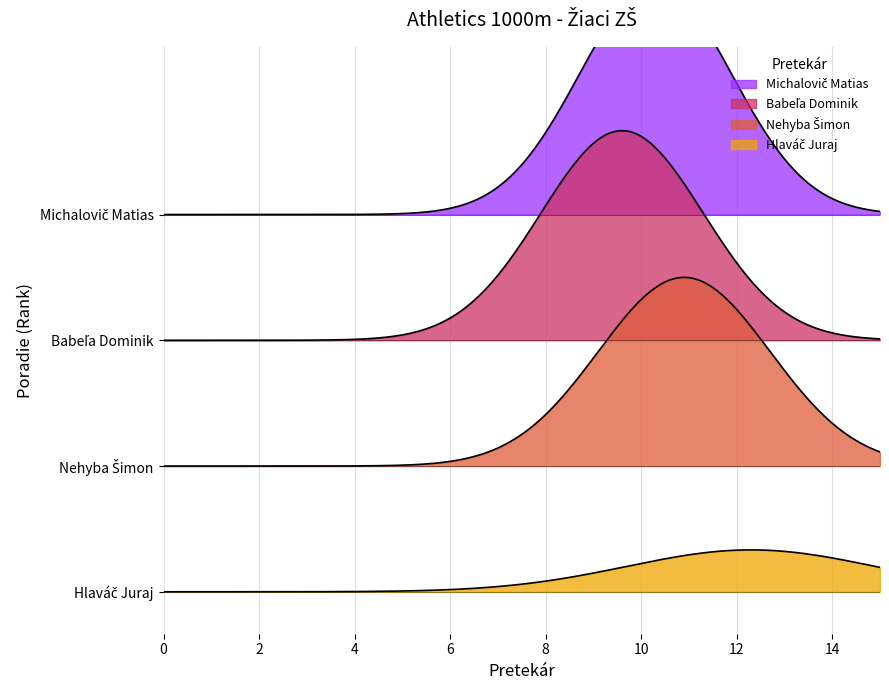

Count the number of values greater than 3.

1